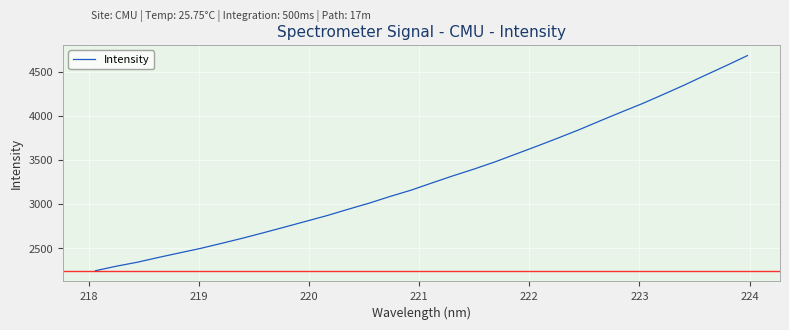

True or false: the data has more than 1 interior local peaks.

False